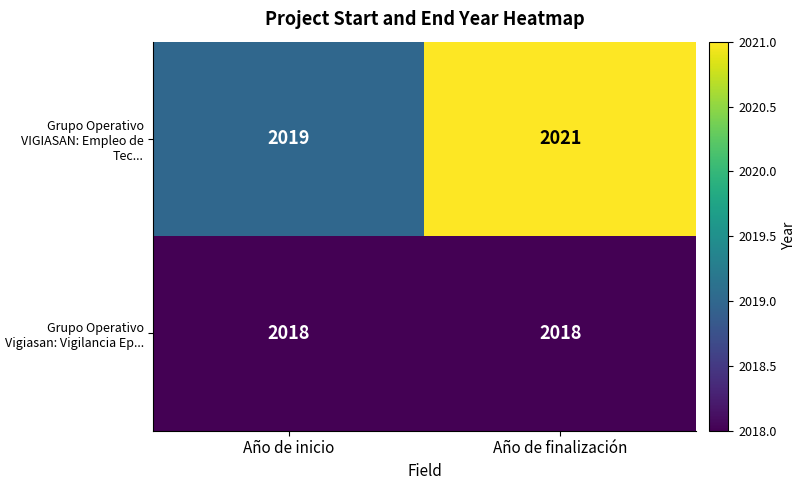

At which category is the sum across all series the highest?

Año de finalización